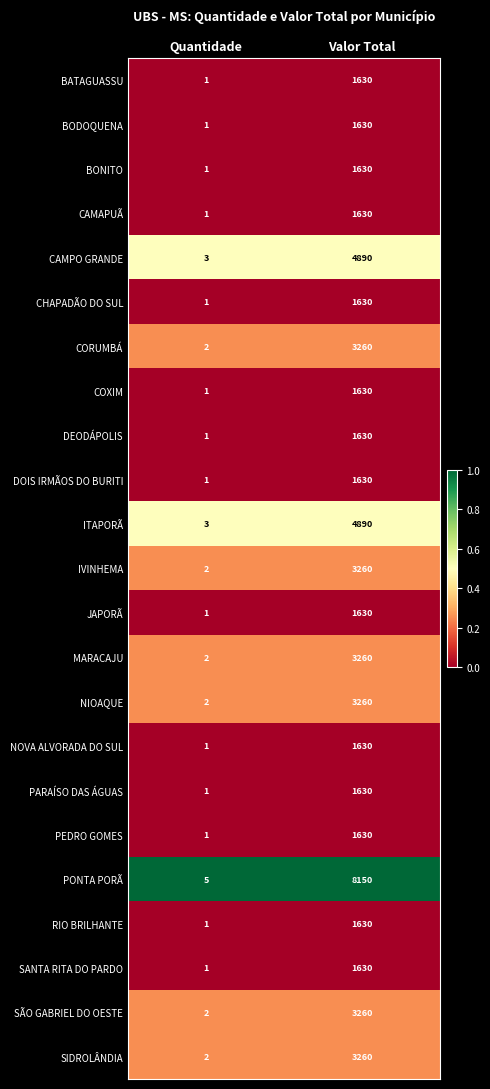

Which series has the largest total across all categories?

PONTA PORÃ